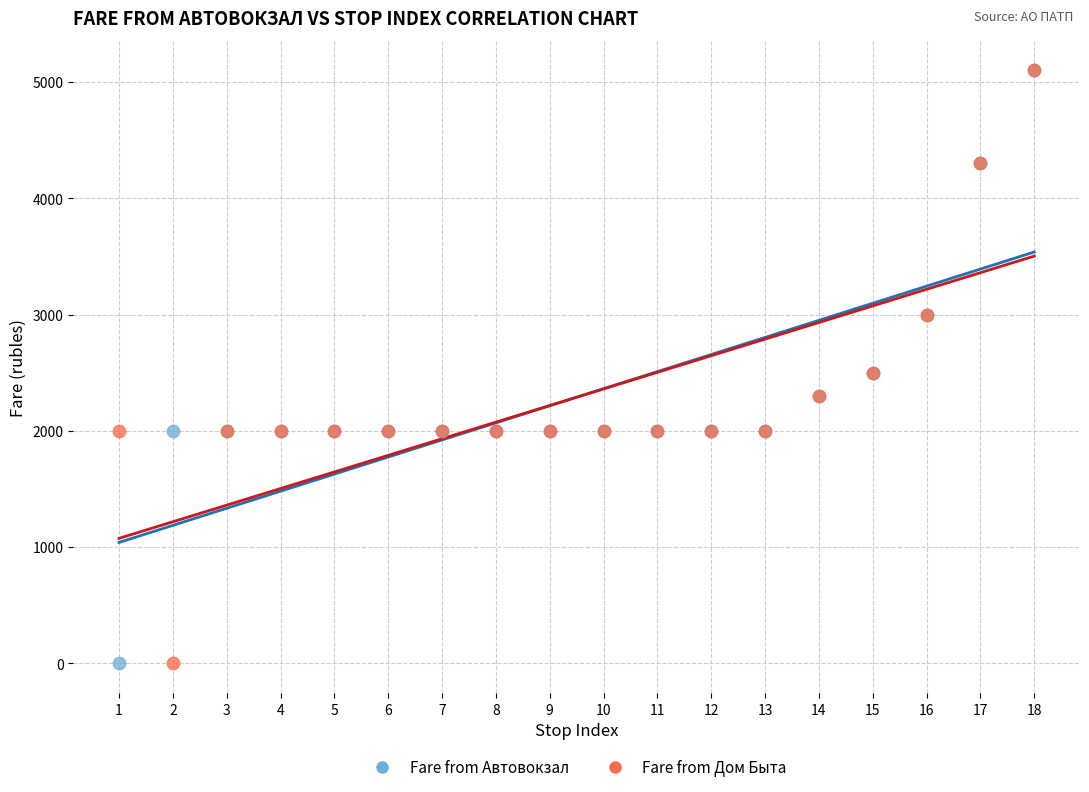

What are all the series names shown in the legend?

Fare from Автовокзал, Fare from Дом Быта